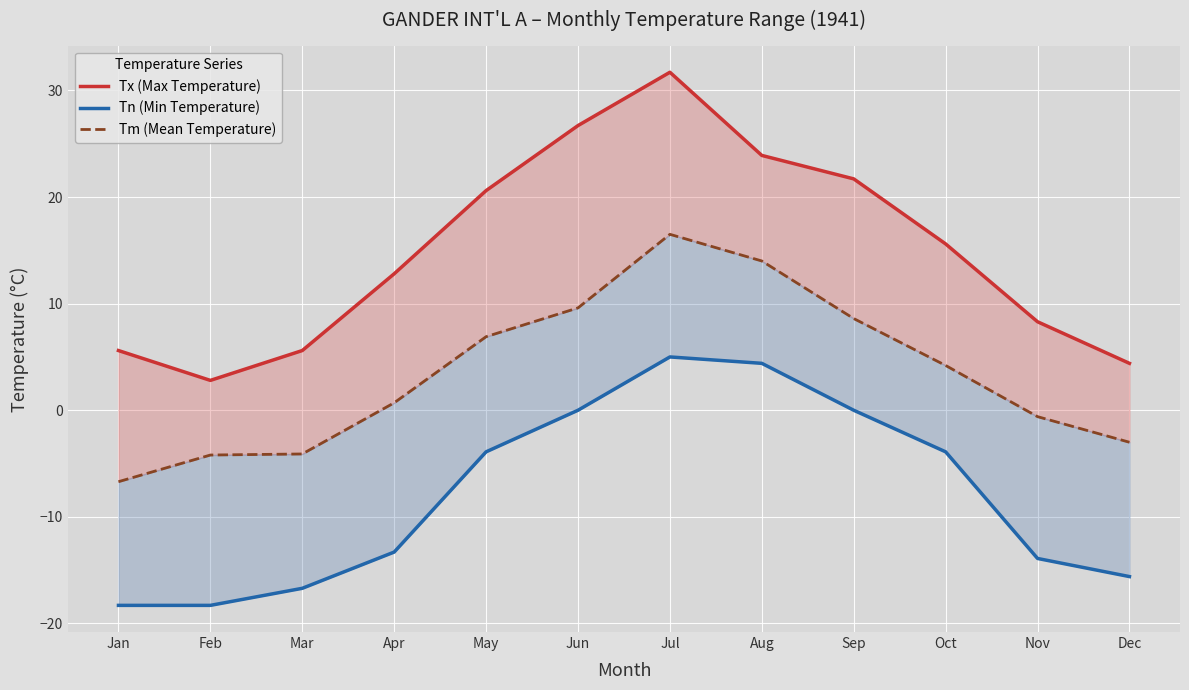

Is this an area chart (filled region under the line)?

No